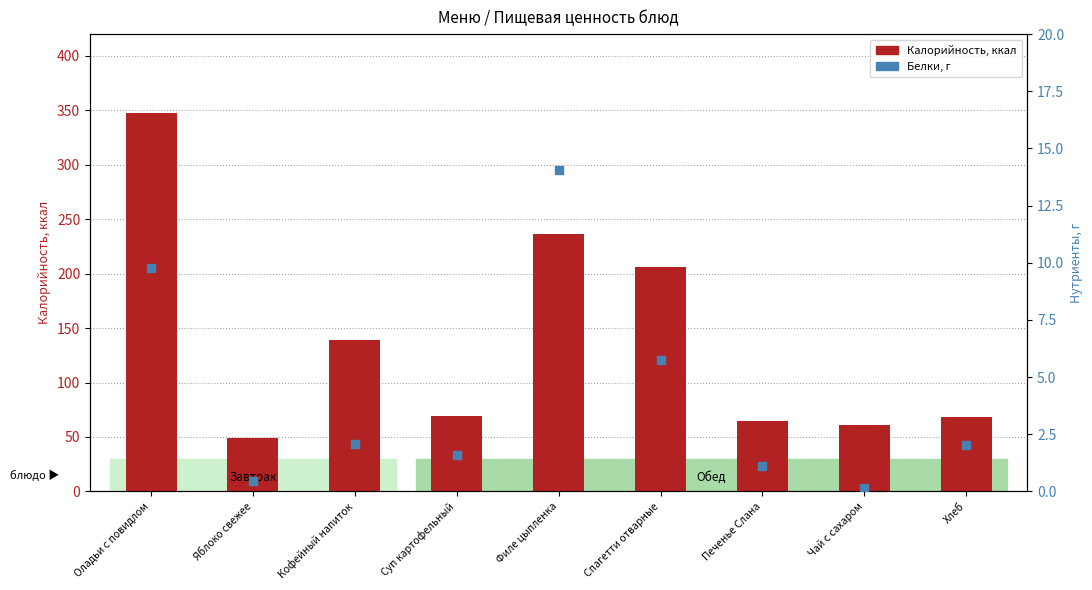

Which series contains the lowest Y value?

Белки, г